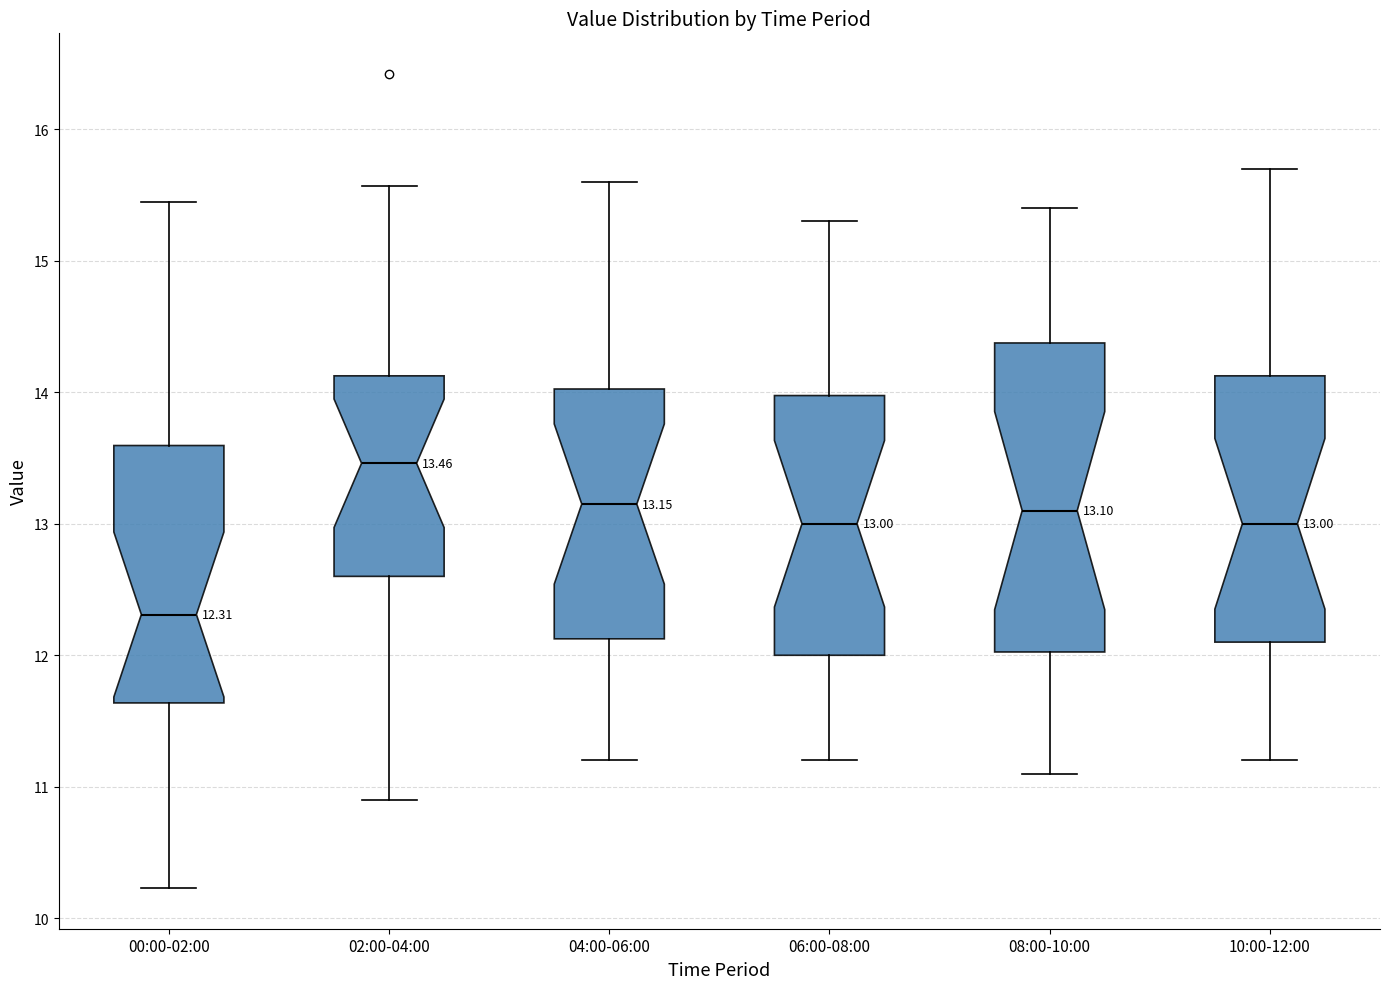

Which box's median line is the highest?

02:00-04:00